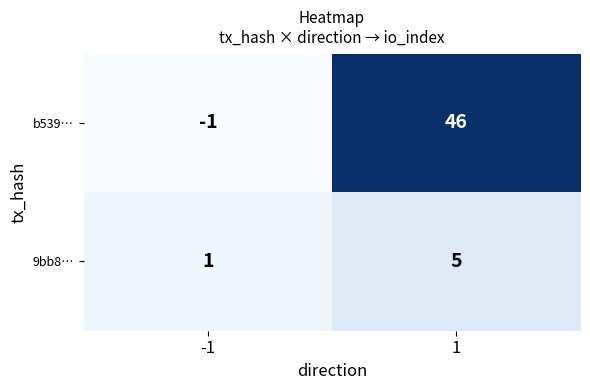

What is the spread (max minus min) of values at 1?

41